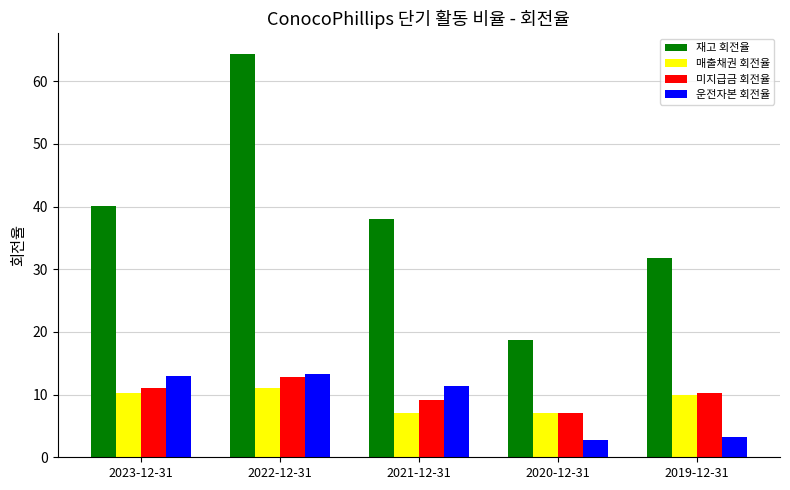

Rank the series at 2021-12-31 from lowest to highest value.

매출채권 회전율, 미지급금 회전율, 운전자본 회전율, 재고 회전율